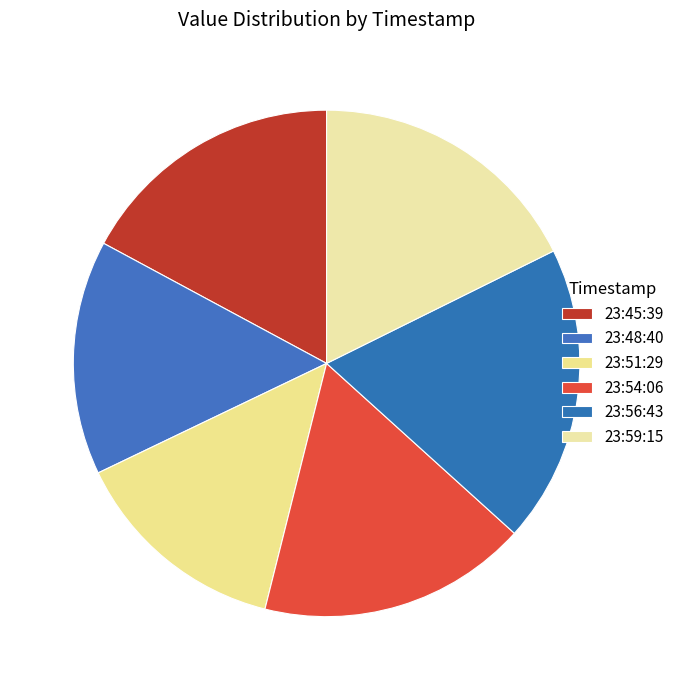

How many slices are in this pie chart?

6